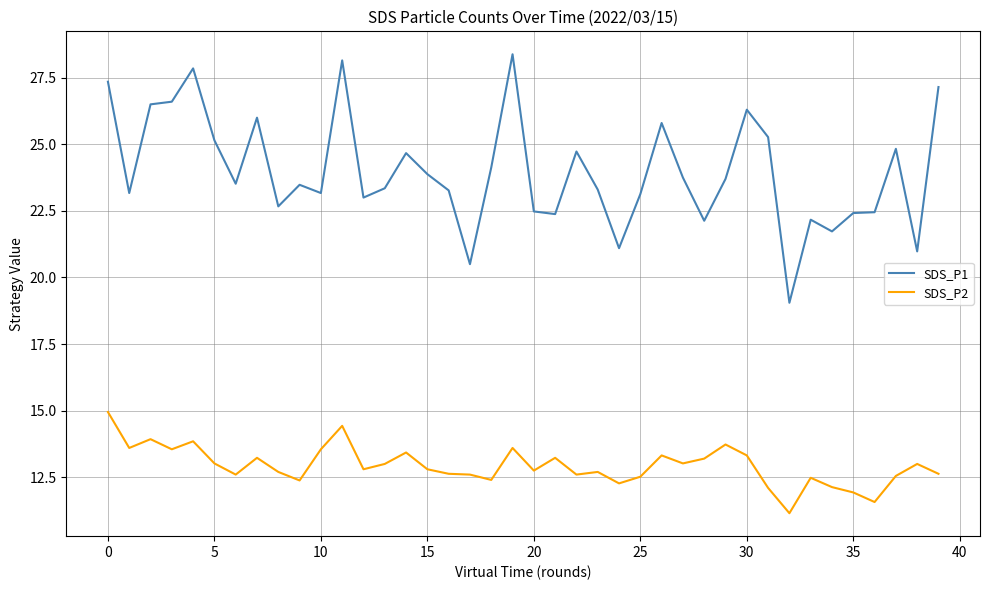

Rank the series by their average value, from highest to lowest.

SDS_P1, SDS_P2